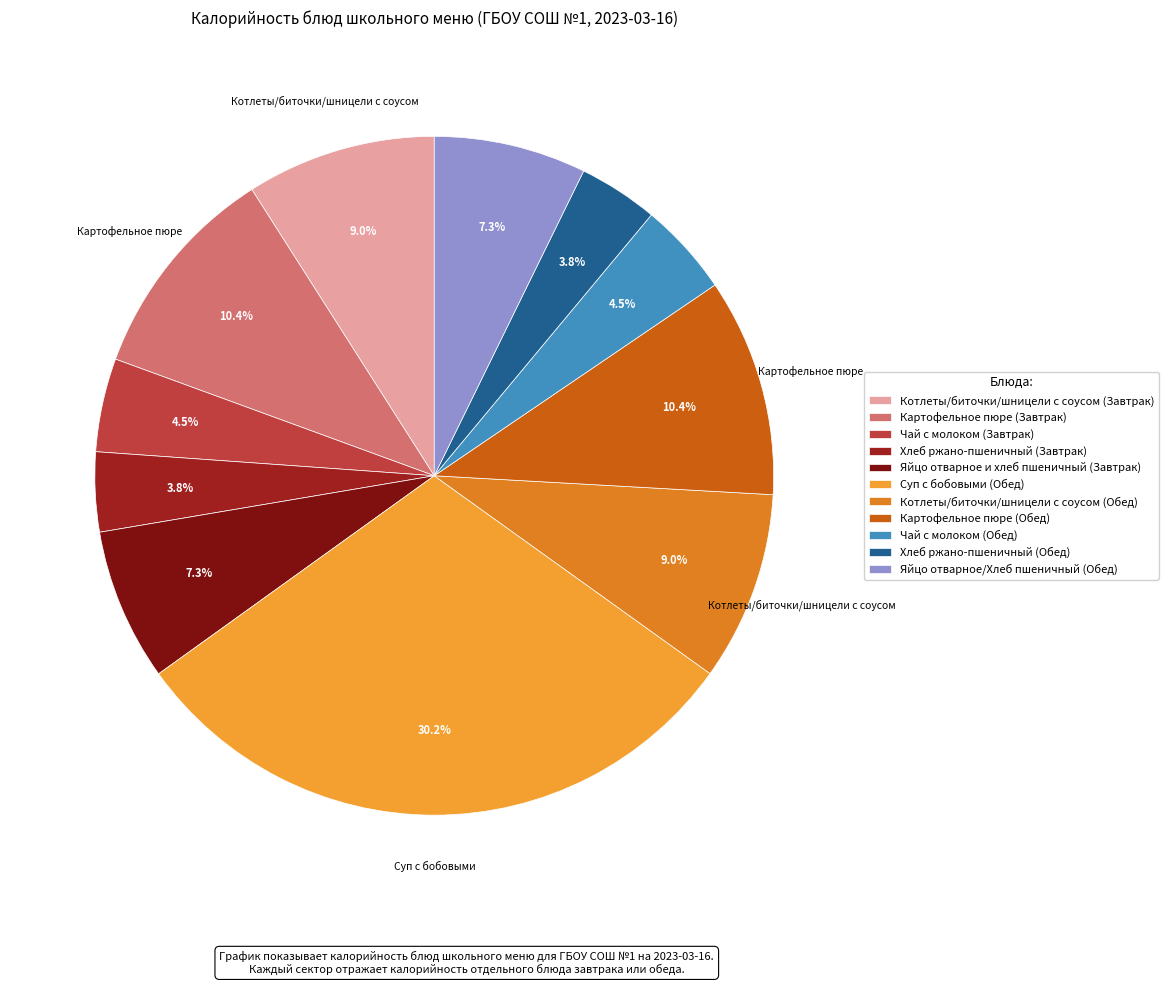

Which category has the biggest portion of the pie?

Суп с бобовыми (Обед)